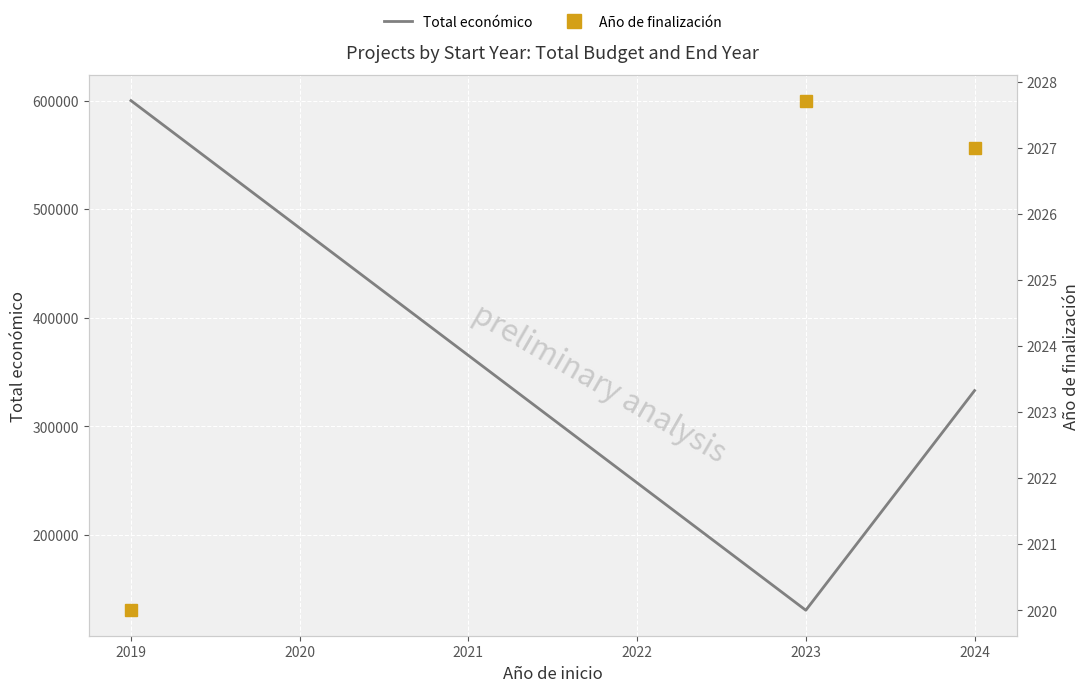

Reading left to right, what are all the values shown in this chart?

Total económico: 599962.0	130608.2	332891.8
Año de finalización: 2020.0	2027.7	2027.0